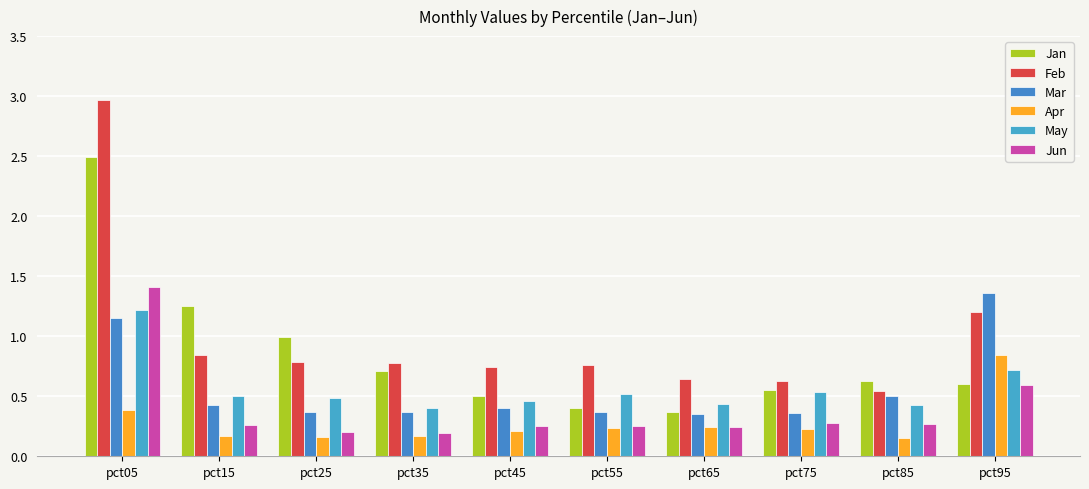

Which series has the largest range (max minus min)?

Feb